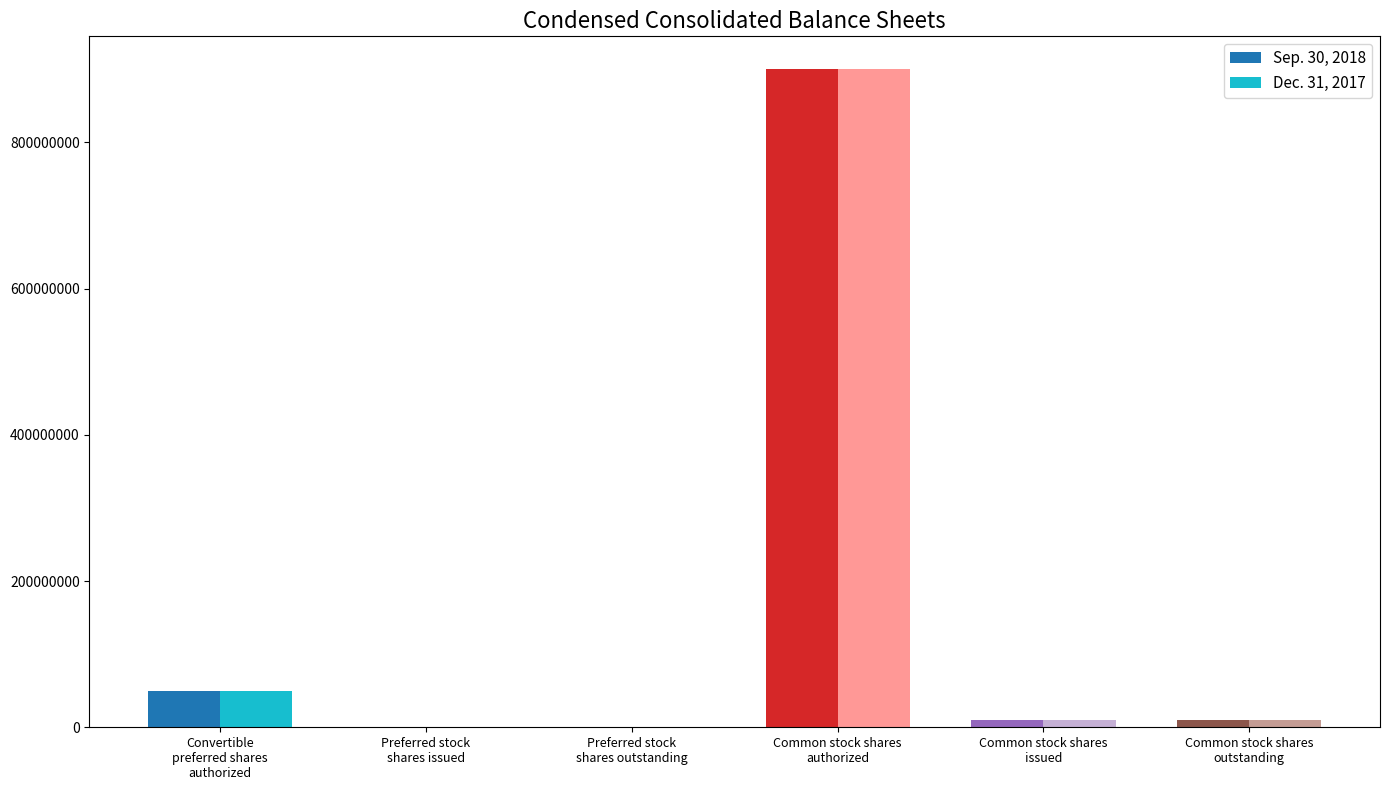

What is the average value of the Sep. 30, 2018 series?

161956315